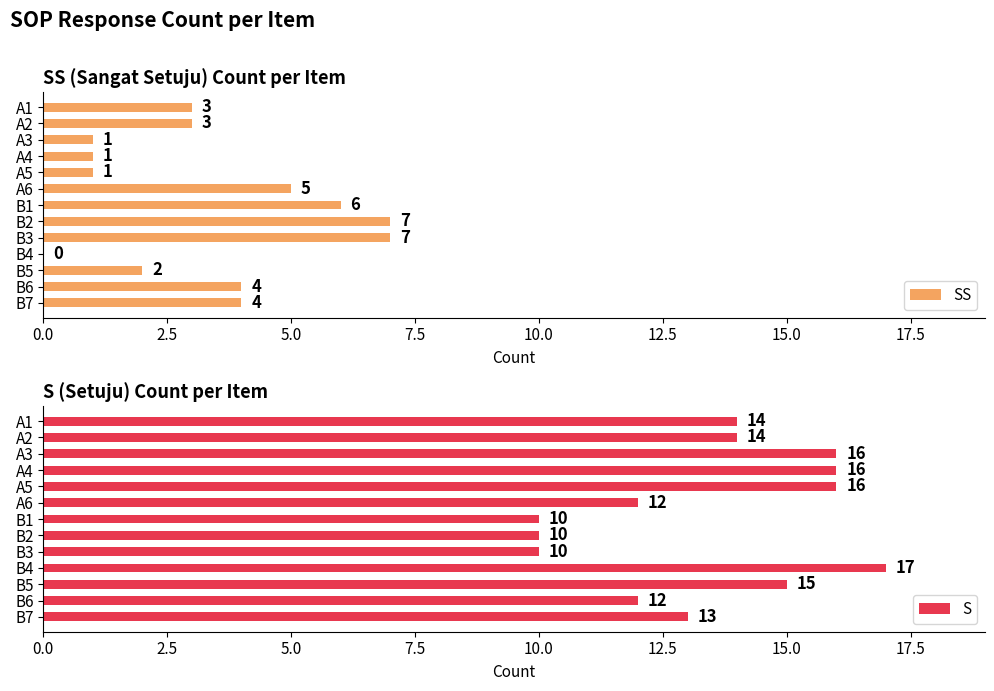

What are all the series names shown in the legend?

SS, S